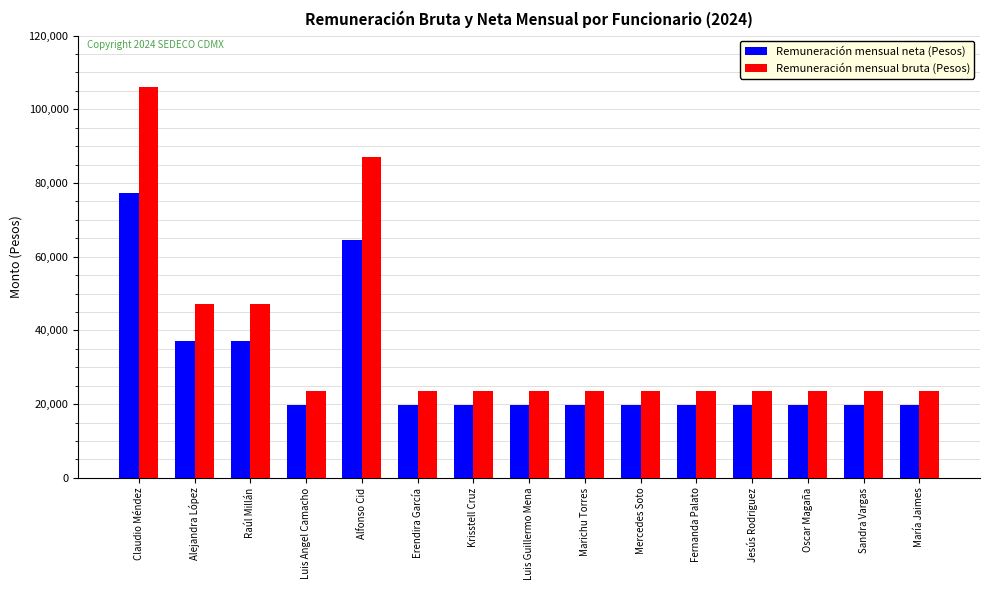

What is the difference between the second highest and second lowest values in the Remuneración mensual bruta (Pesos) series?

63462.8